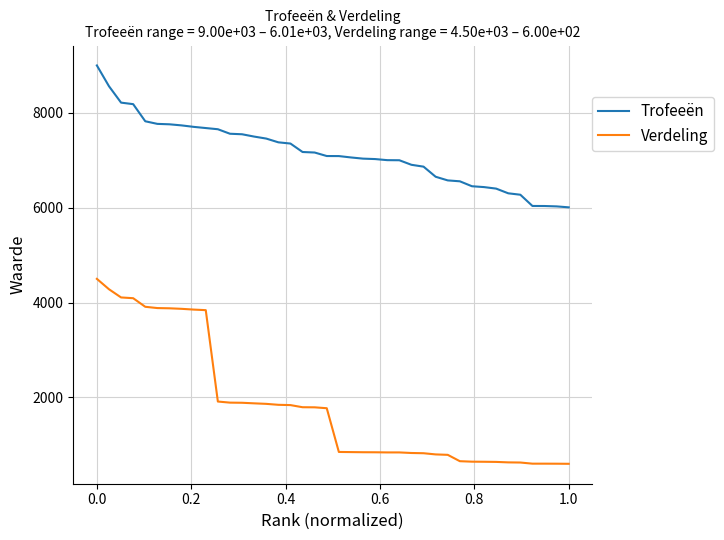

What is the greatest value displayed?

9000